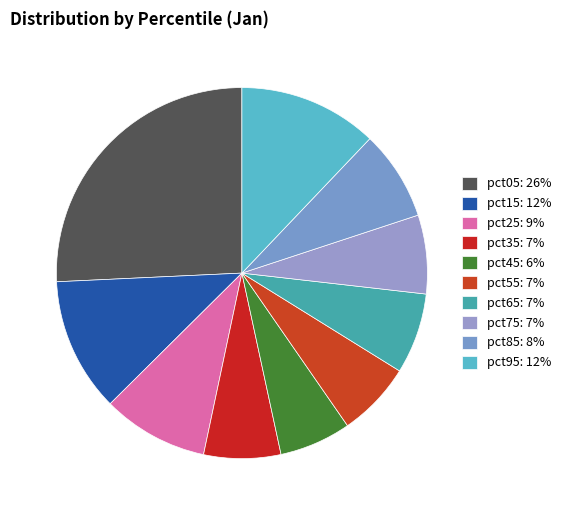

Count the number of slices in the pie.

10